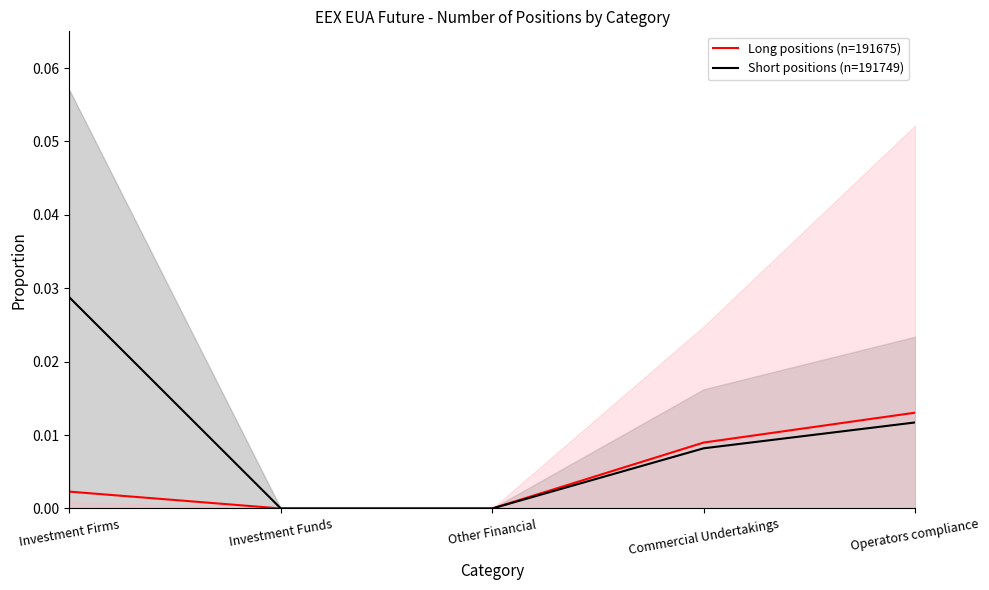

What is the label of the 4th point from the left?

Commercial Undertakings